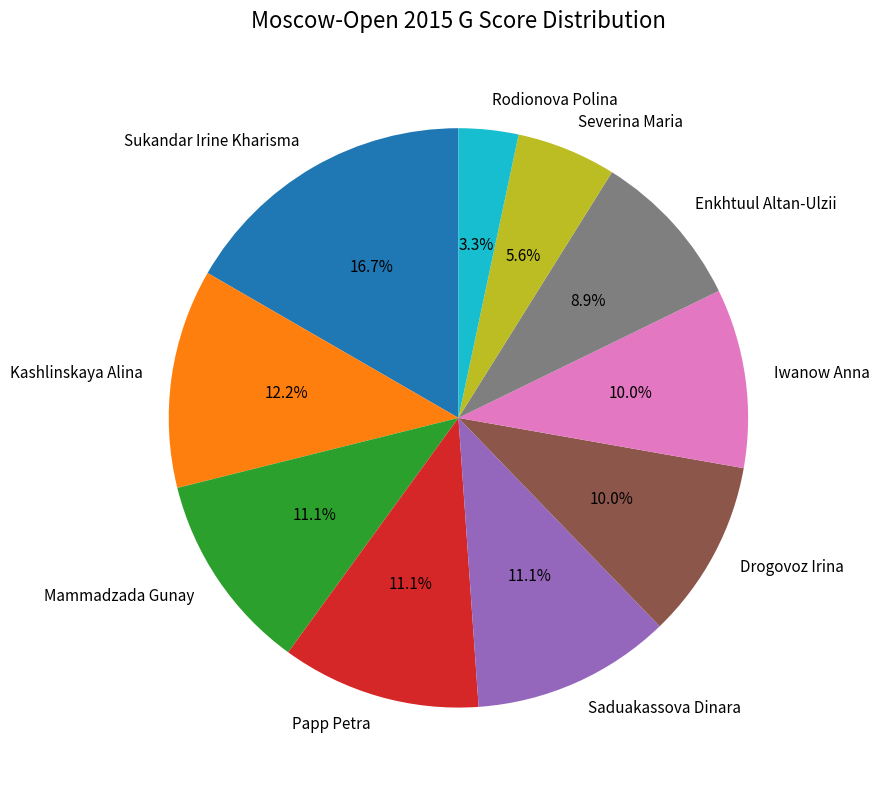

Does any single category account for the majority?

No